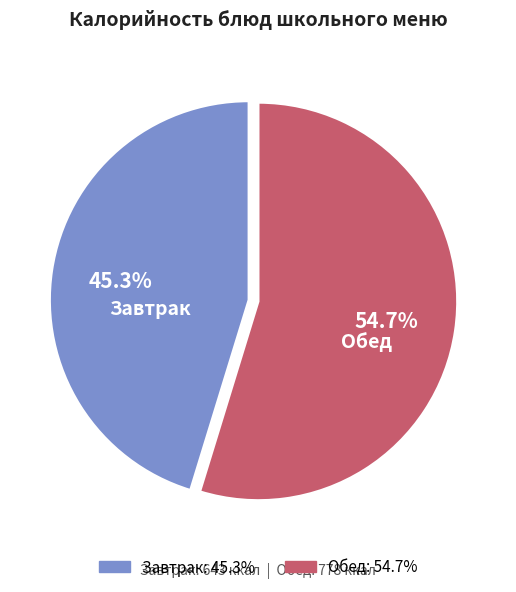

Is there a majority slice in this chart?

Yes